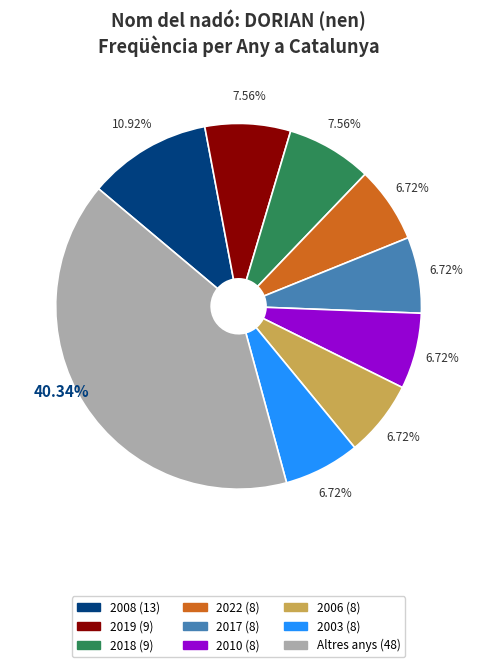

Is there a majority slice in this chart?

No